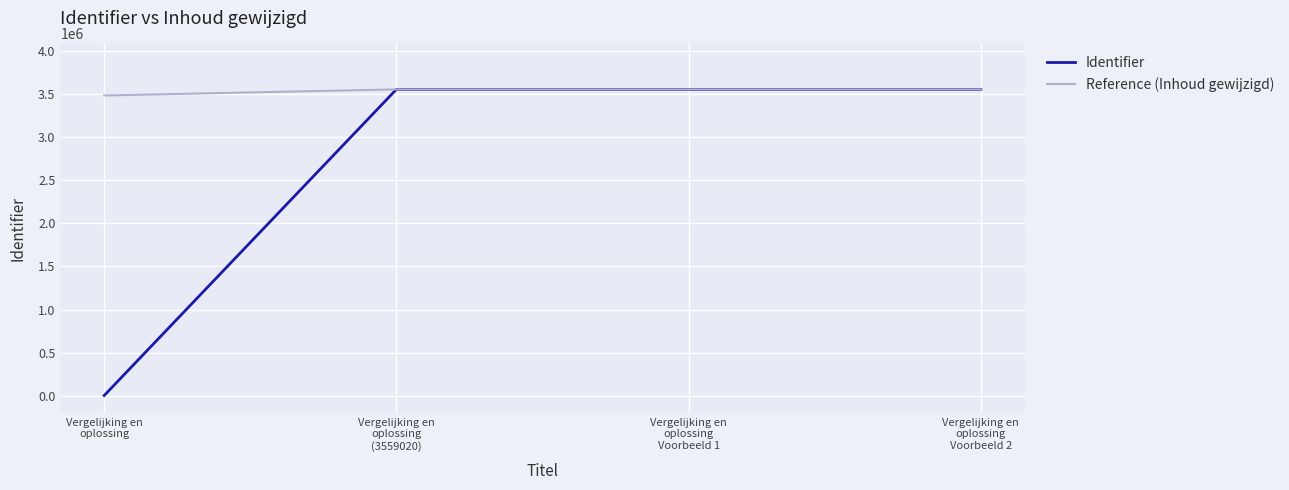

What is the difference between the maximum and minimum values in the Identifier series?

3559024.0